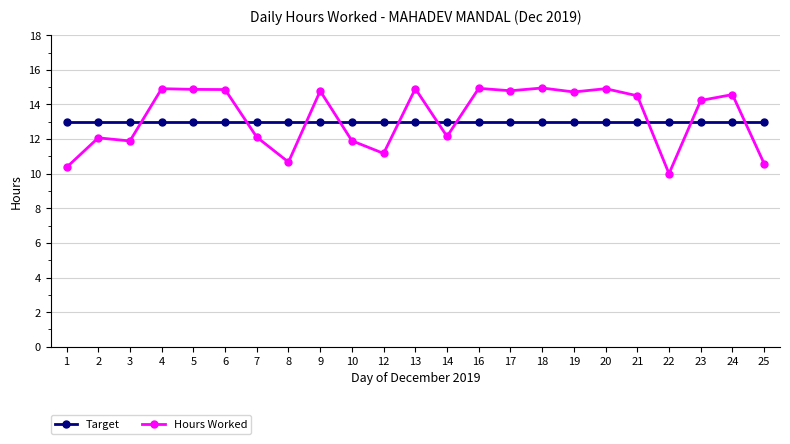

True or false: Target and Hours Worked intersect in this chart.

True